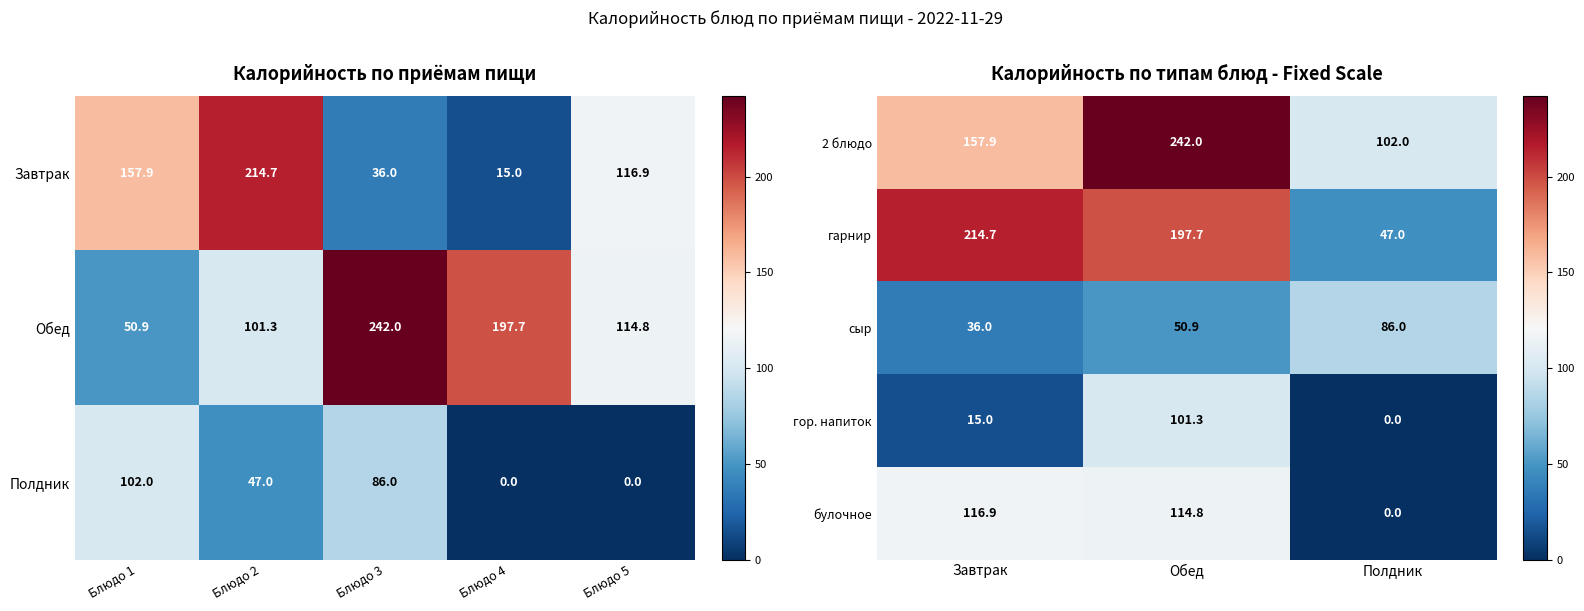

The 2 блюдо series shows 49.5 at Полдник. True or false?

False